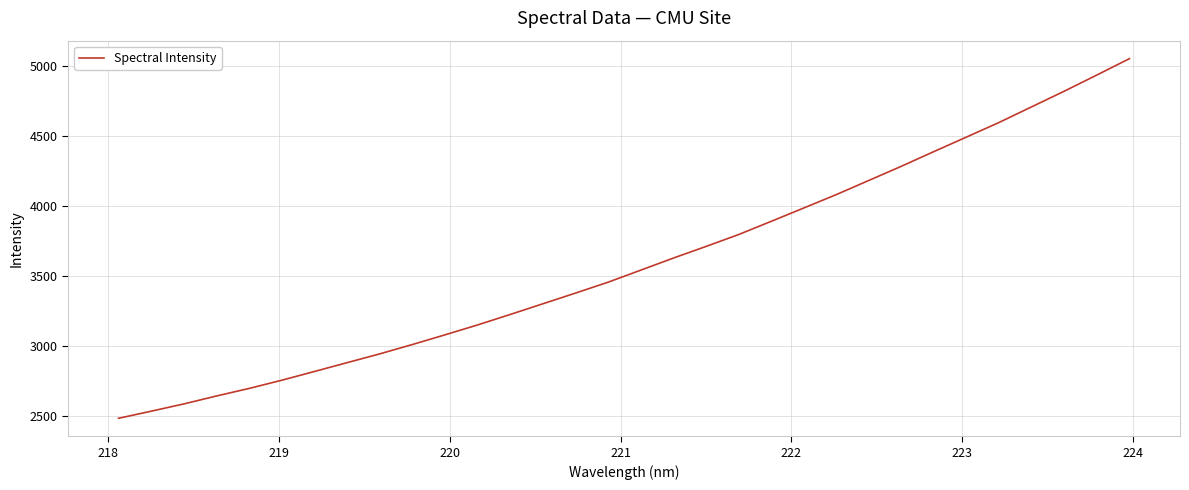

Reading left to right, extract all data points from this chart.

2480.9	2531.7	2583.7	2640.4	2694.5	2753.1	2815.6	2878.7	2941.5	3008.4	3077.7	3148.5	3223.4	3299.8	3376.3	3454.2	3540.2	3626.5	3709.7	3794.6	3889.2	3984.7	4080.7	4182.2	4283.7	4388.9	4492.8	4597.2	4709.1	4820.8	4936.4	5053.4